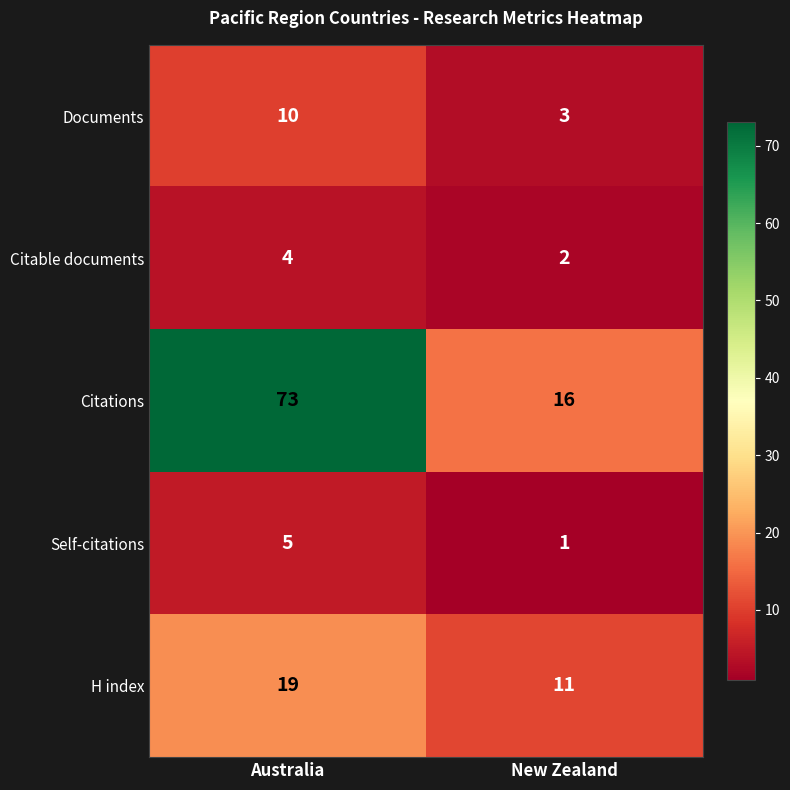

What is the difference between the Citations values at New Zealand and Australia?

57